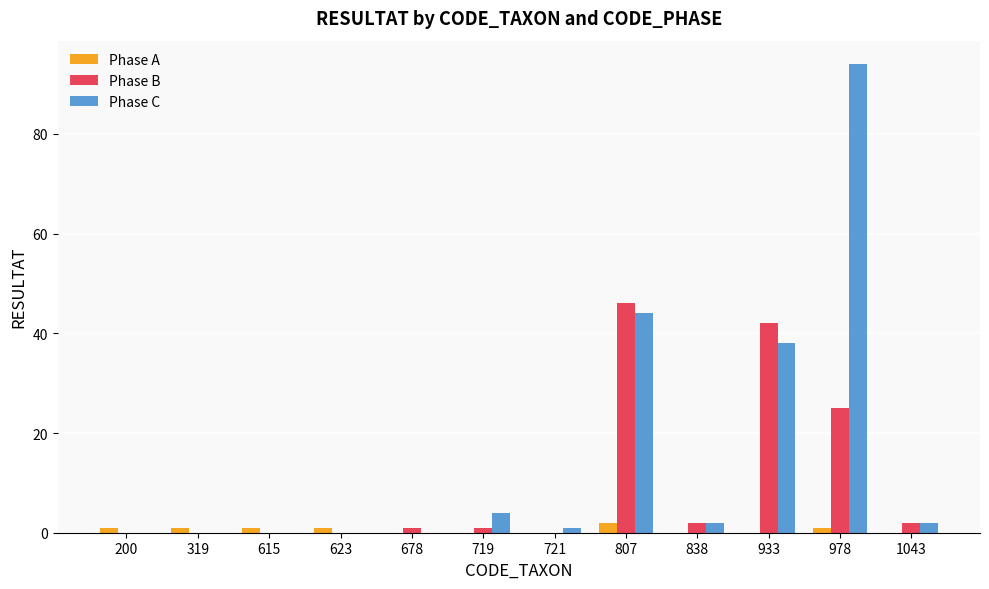

At which label is Phase C closest to 47?

807